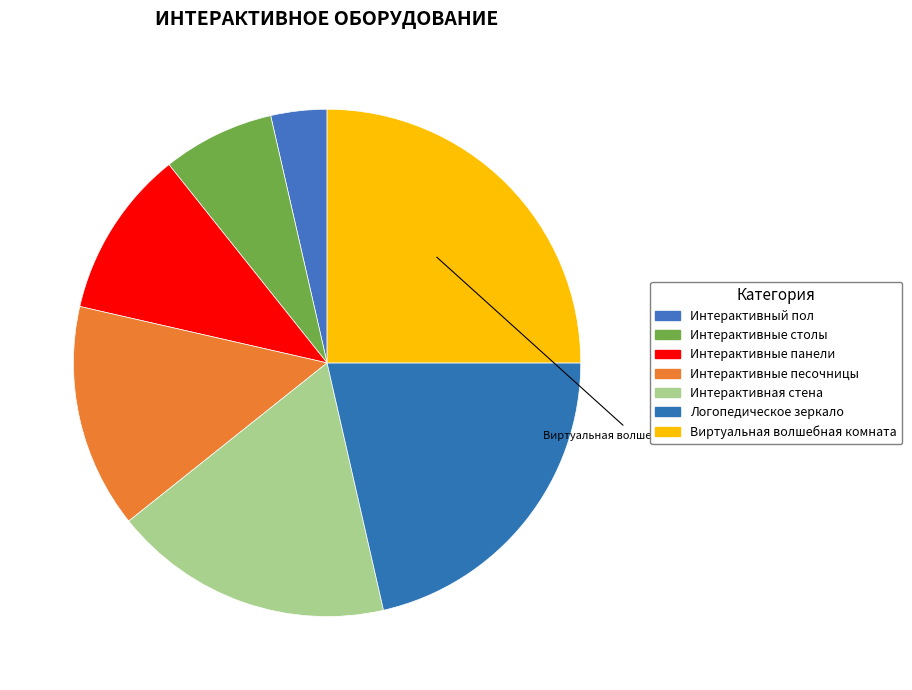

What percentage do Интерактивная стена and Интерактивные столы together represent?

25.0%